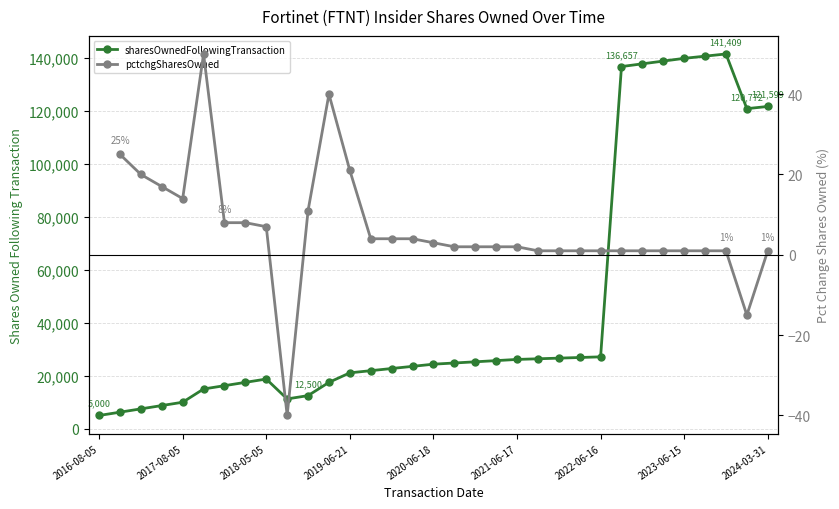

What is the greatest value displayed?

141409